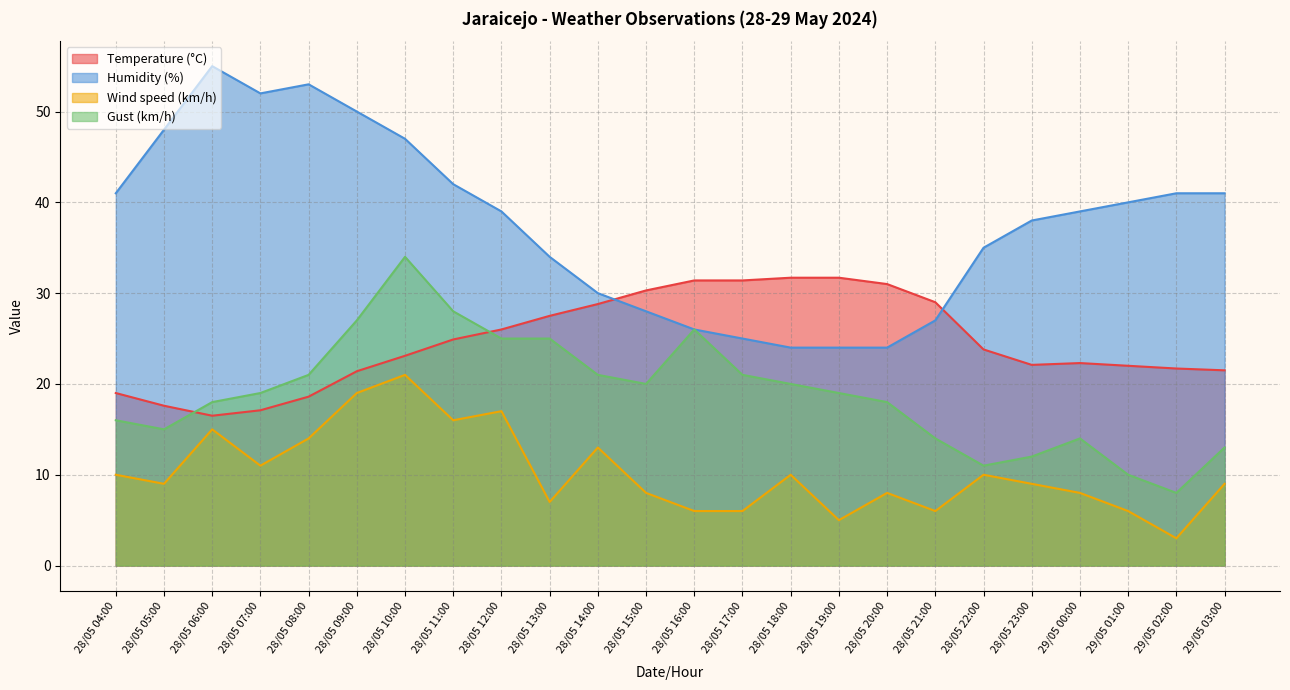

True or false: Wind speed (km/h) and Gust (km/h) cross at least once.

False